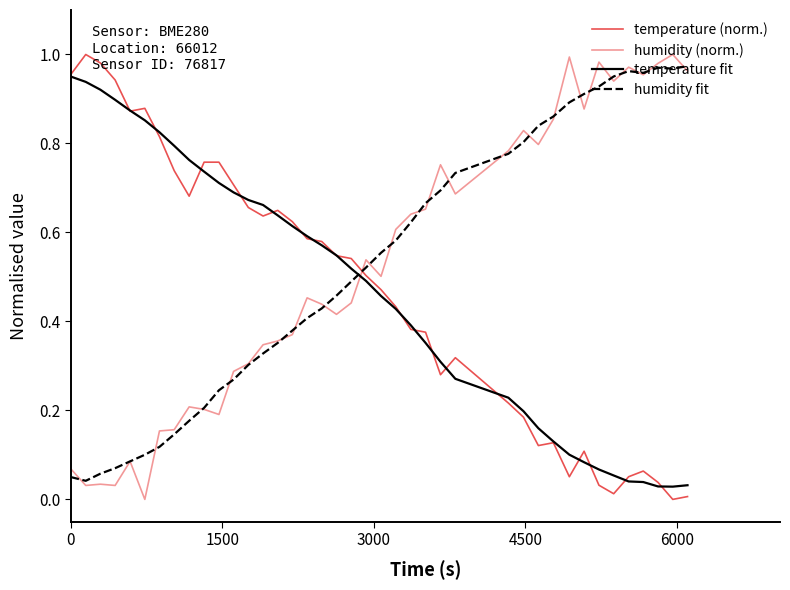

What is the value of the humidity (norm.) point at the 30th from the left?

0.8